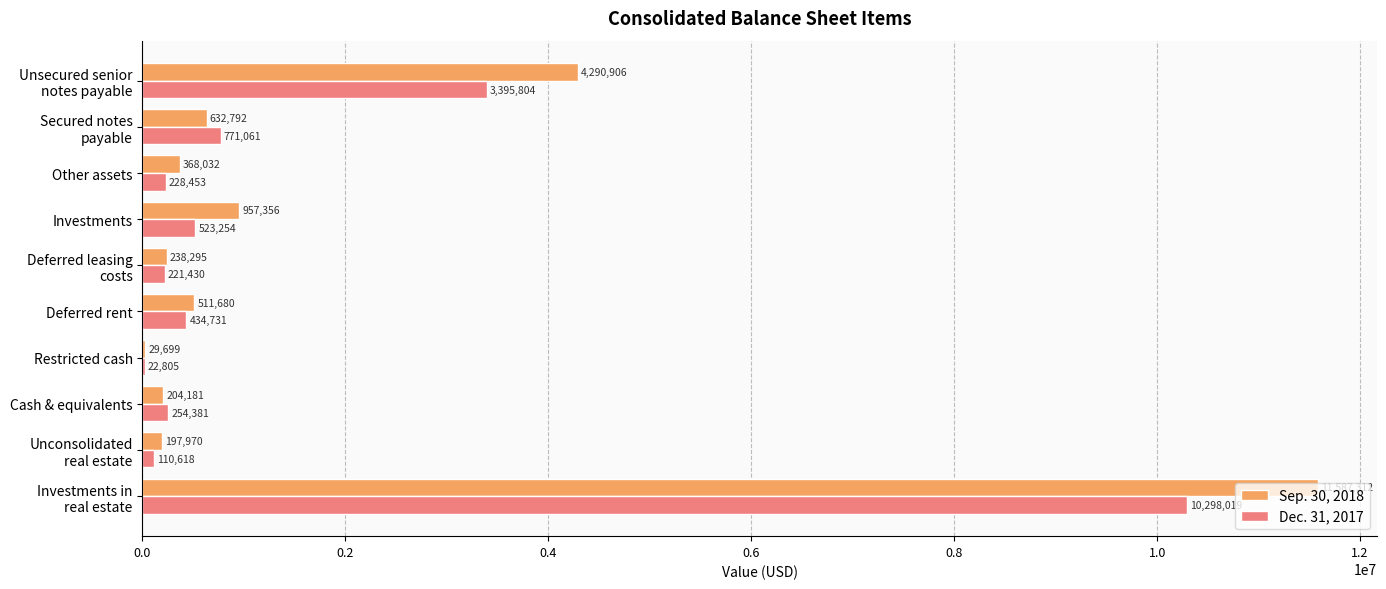

What is the sum of all Sep. 30, 2018 values?

19018223